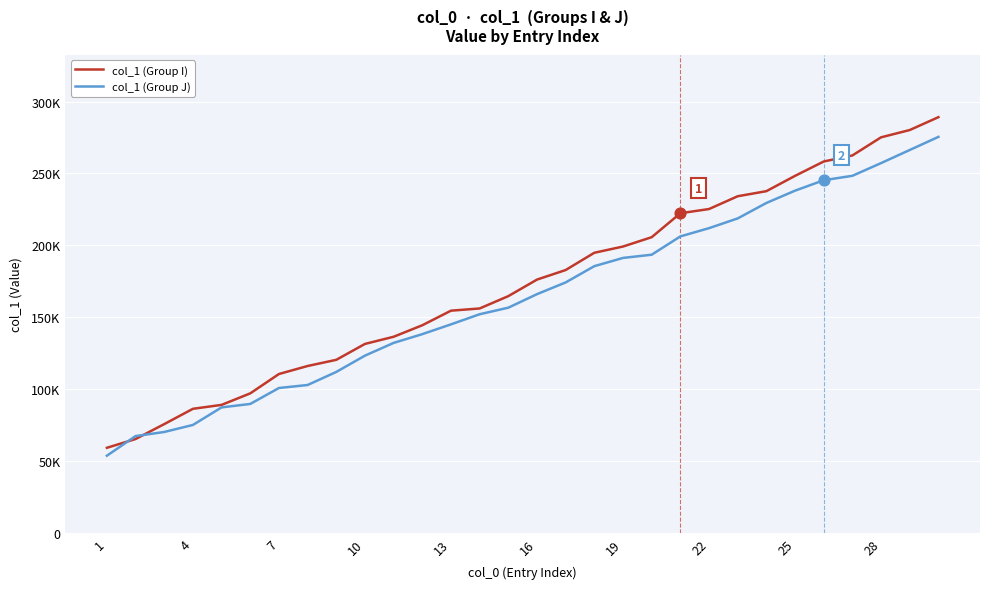

What are all the series names shown in the legend?

col_1 (Group I), col_1 (Group J)